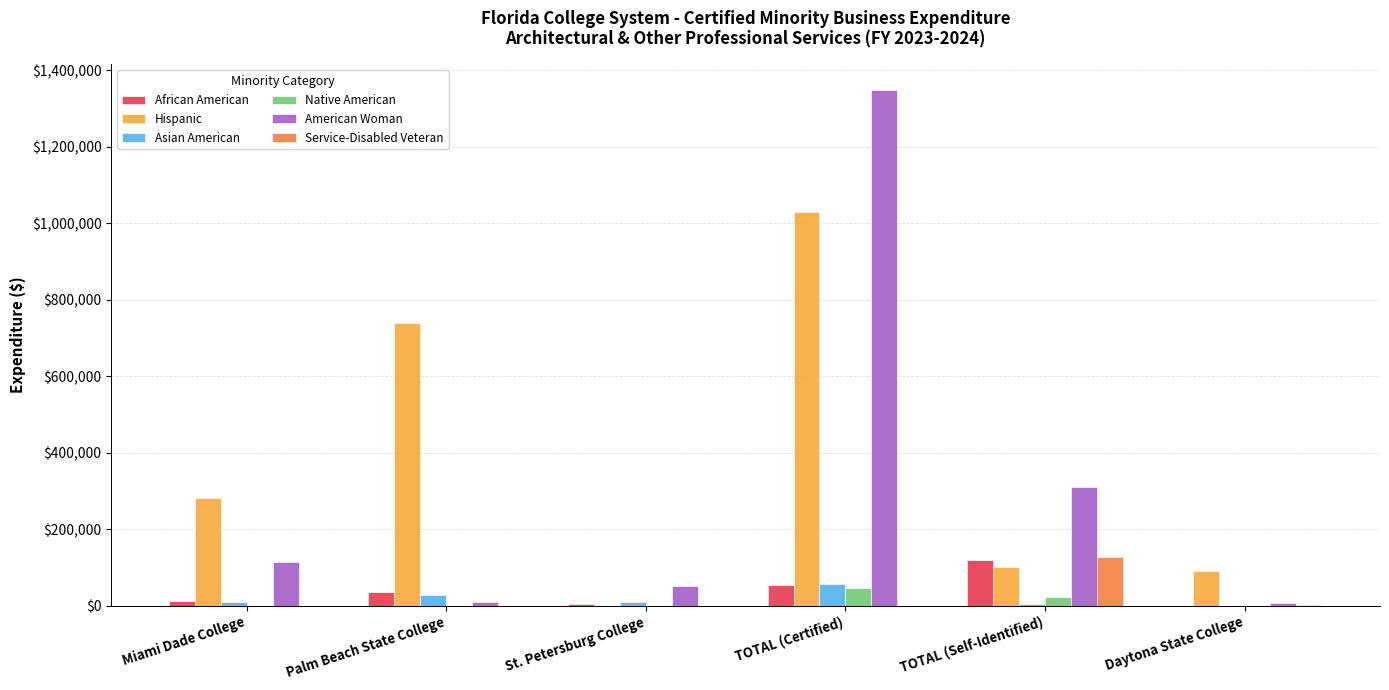

What is the maximum value shown in the chart?

1348677.5